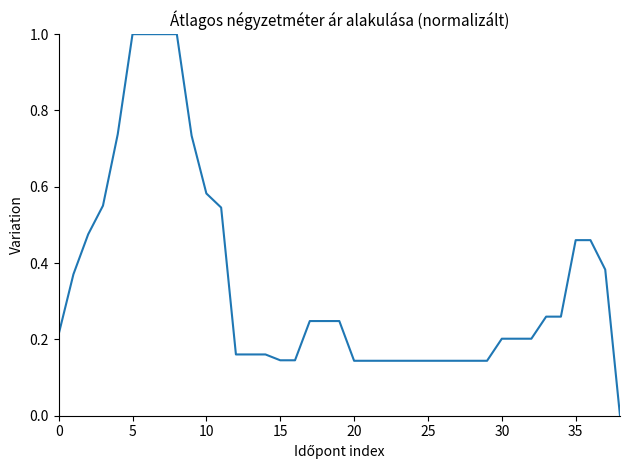

What is the maximum value shown in the chart?

1.0